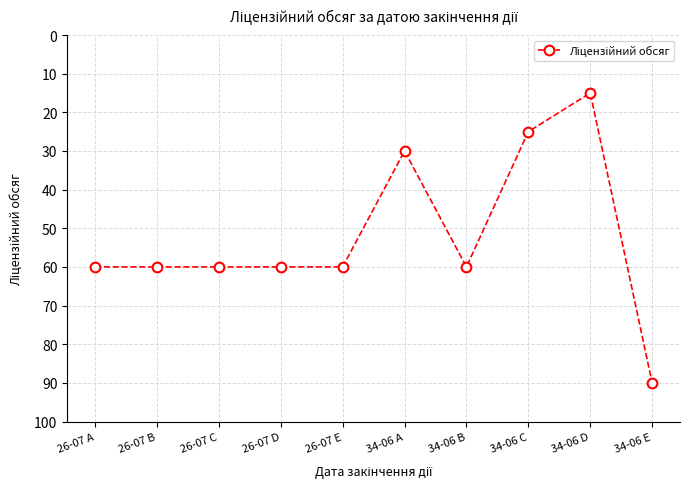

Count the number of data series in this chart.

1